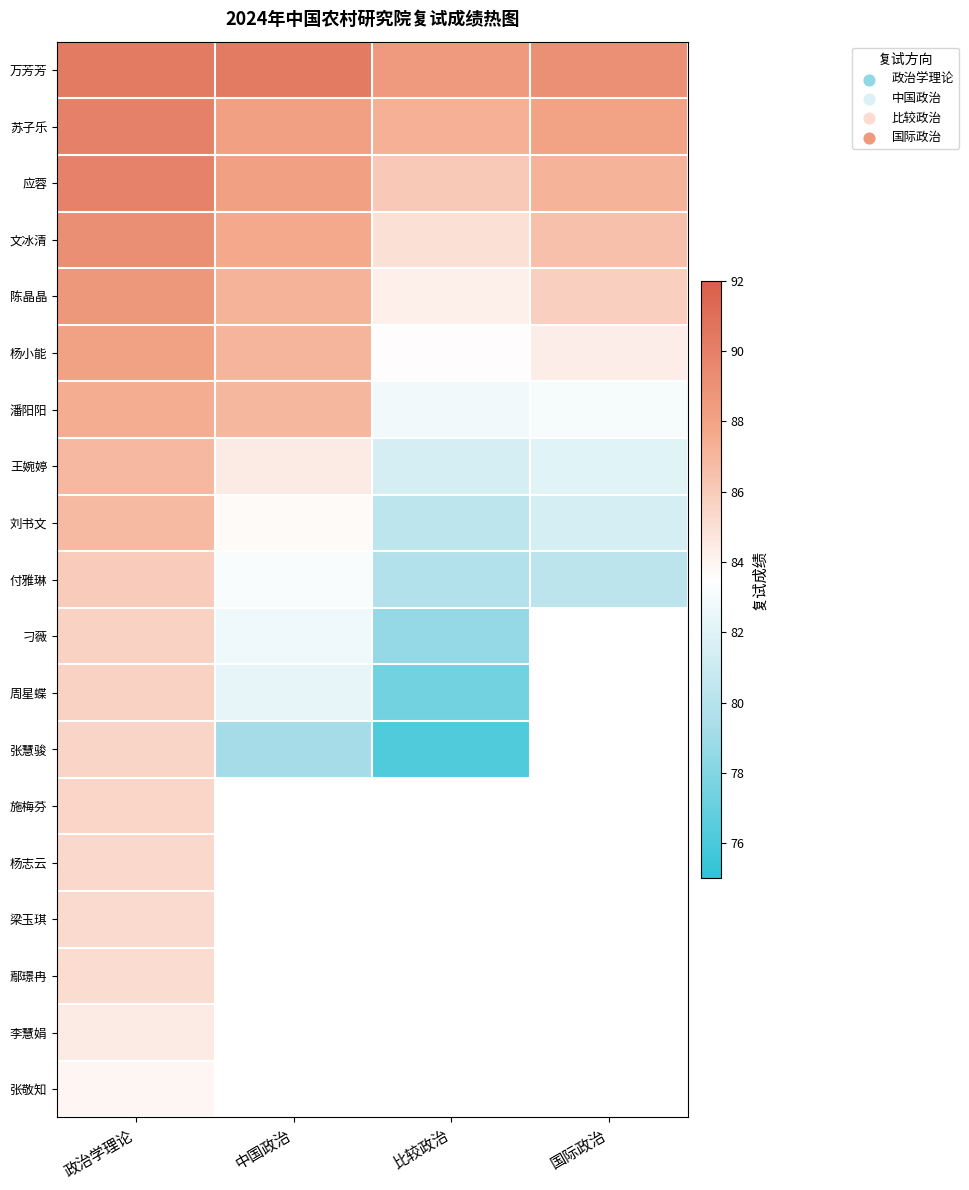

Which category has the lowest value across all series?

比较政治